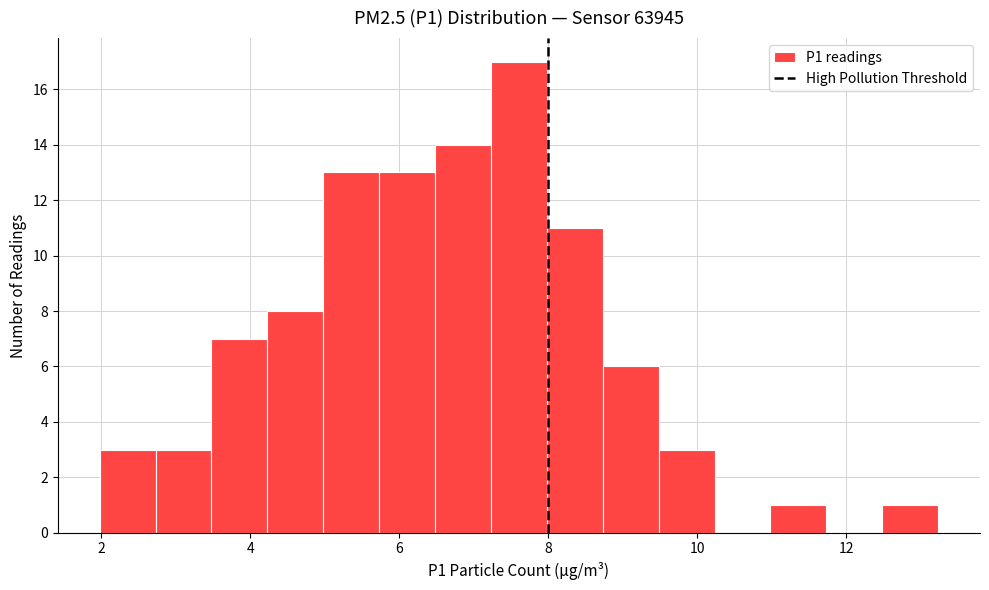

Around what value on the x-axis is the tallest bar? Give the approximate position of its centre, as read against the axis.

7.6